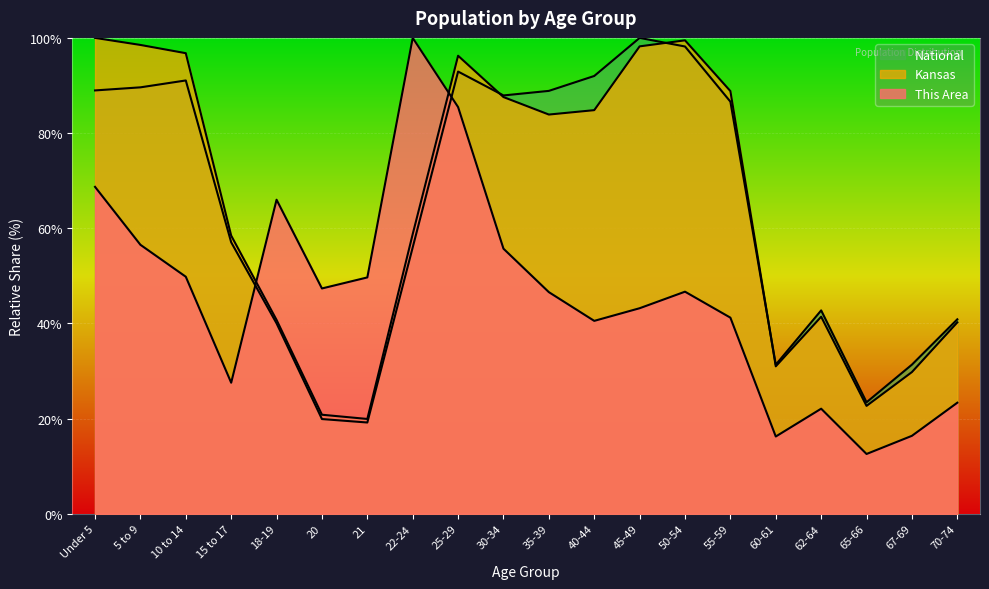

At which label does Kansas first exceed 83?

Under 5